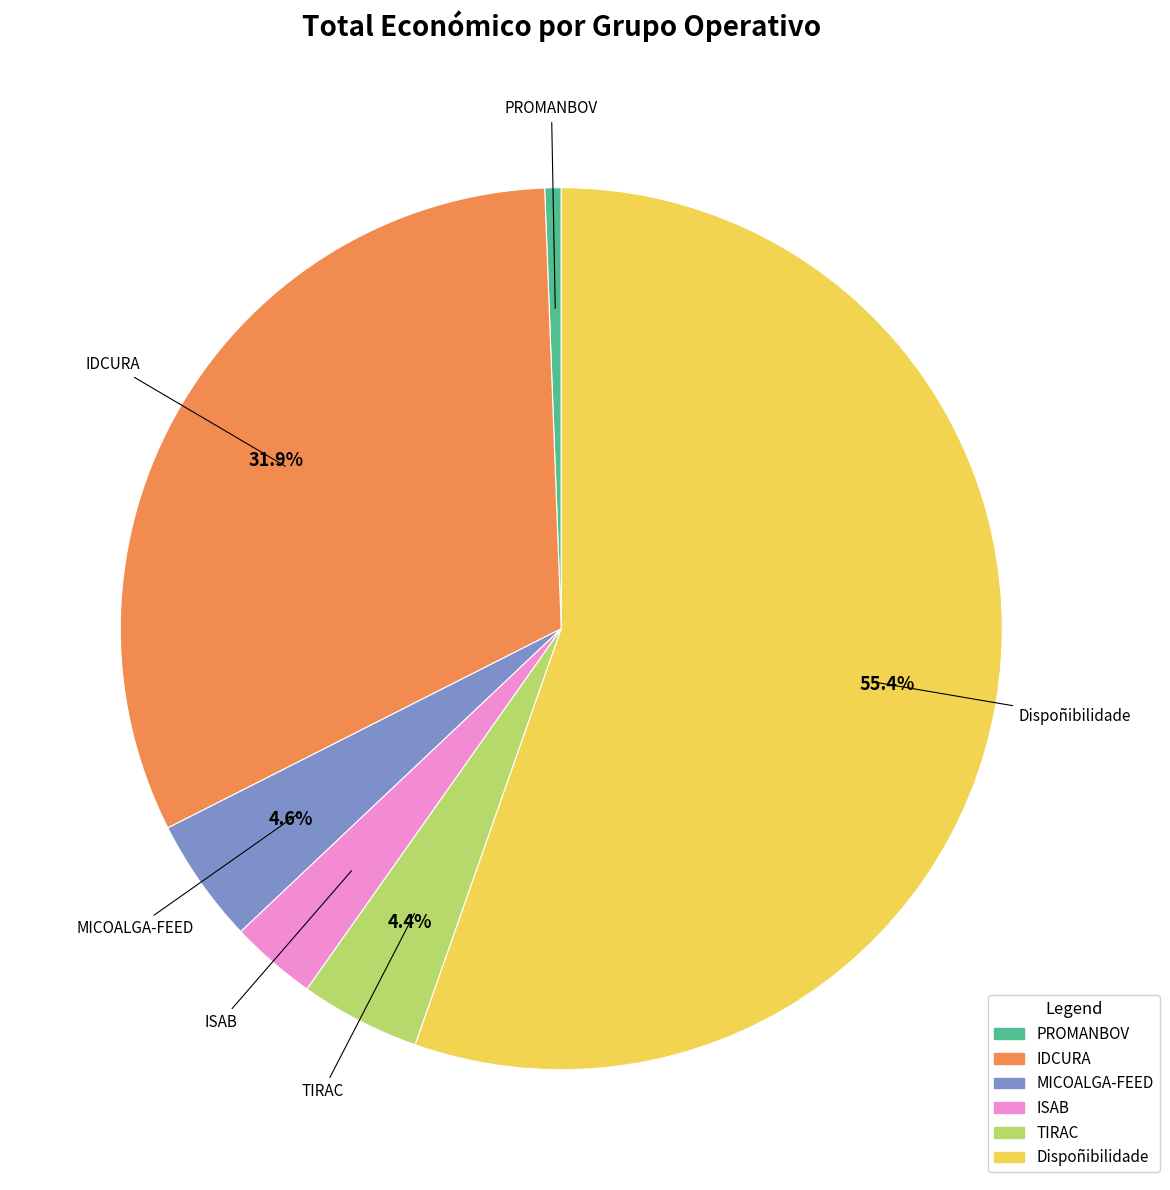

To the nearest percent, what is the average slice percentage?

17%